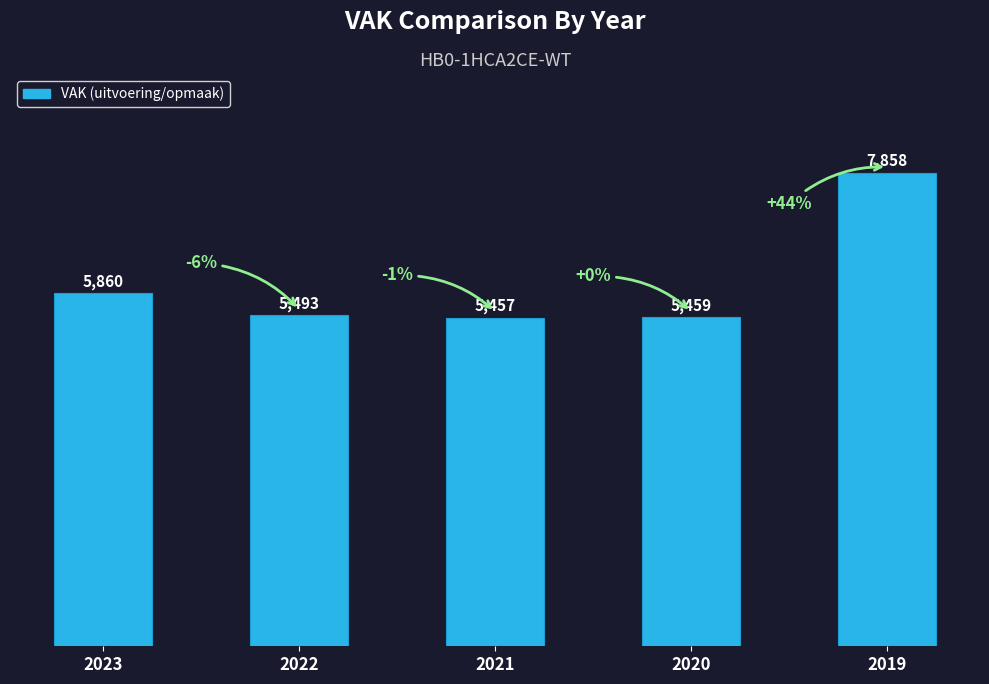

The chart shows a value of 2682 at 2019. True or false?

False